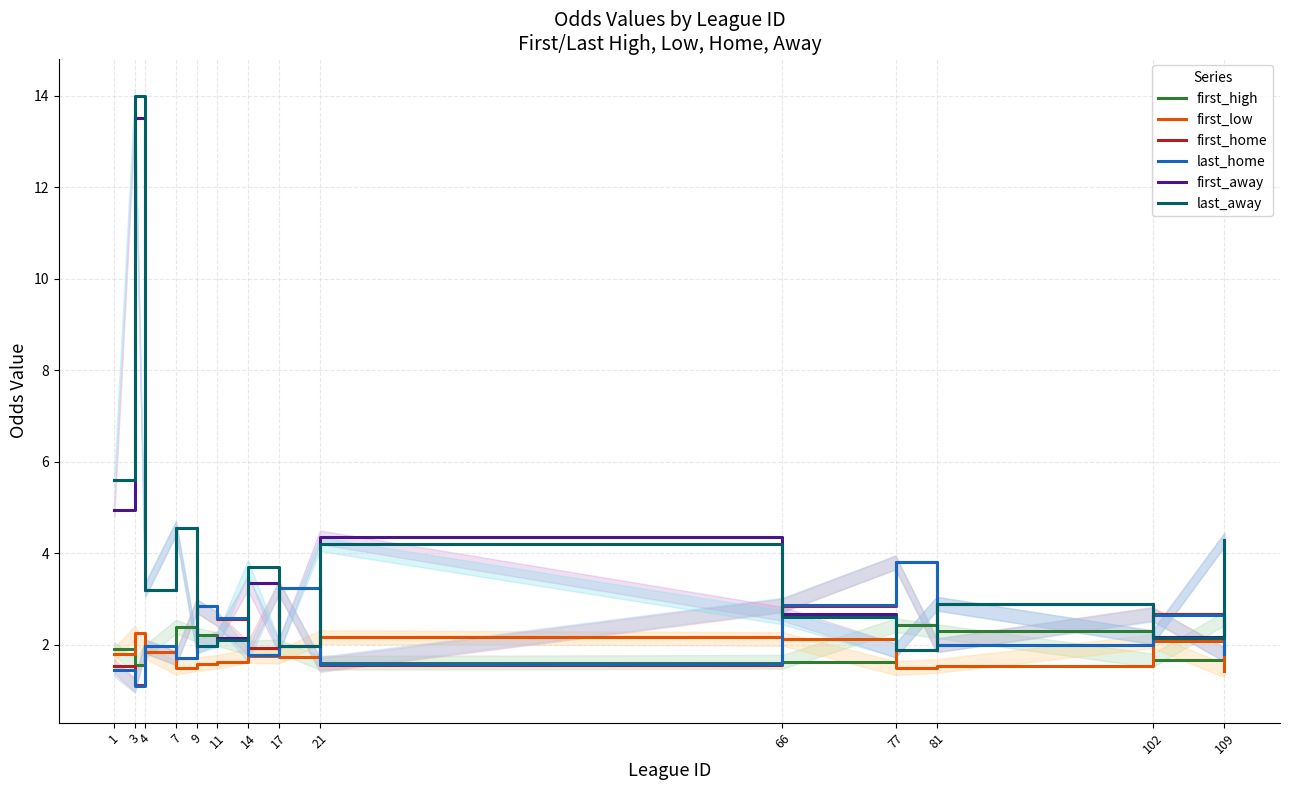

Which series has the largest total across all categories?

last_away